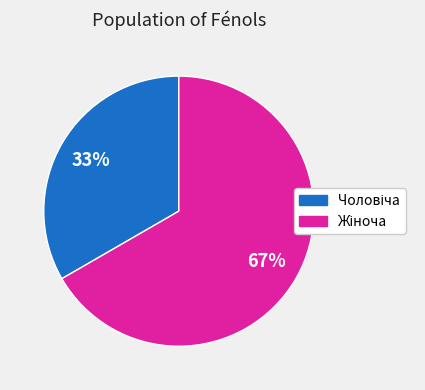

Is there a majority slice in this chart?

Yes